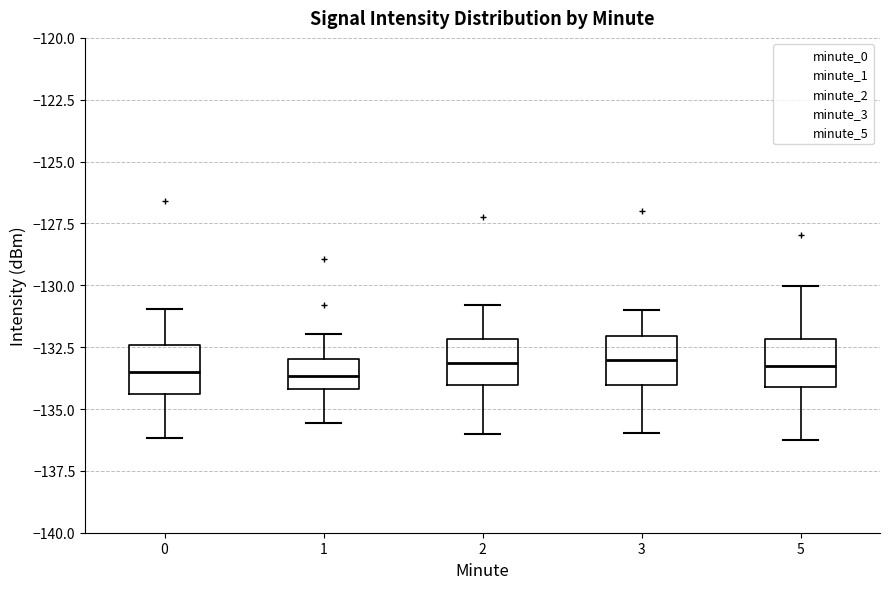

Where is the lower edge of the box at x = 3 on the y-axis? The values are not printed on the chart, so give them approximately, as read against the axis.

-134.0